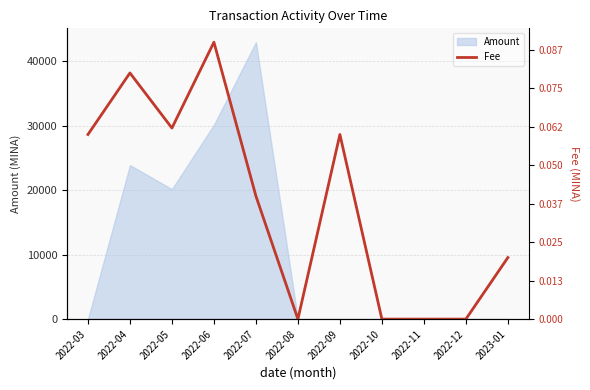

At which category does the data reach its first local valley?

2022-05